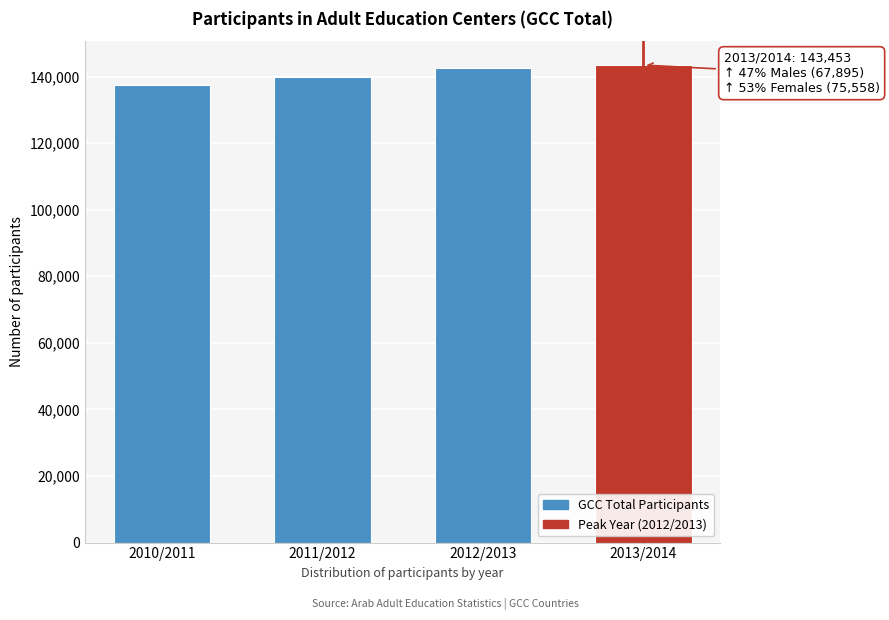

Reading right to left, transcribe all the data shown in this chart.

2013/2014=143453	2012/2013=142456	2011/2012=139966	2010/2011=137401